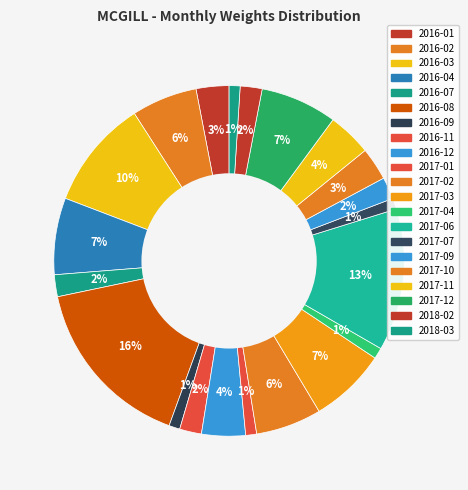

How many segments does this pie chart have?

21